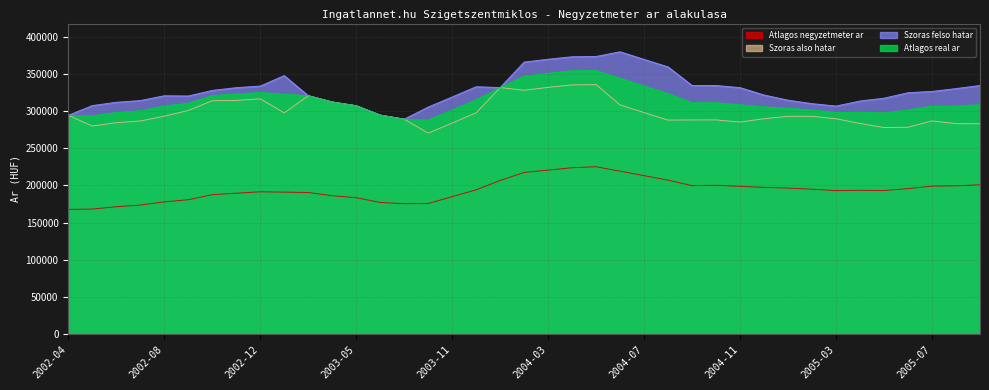

Which series has the largest range (max minus min)?

Szoras felso hatar